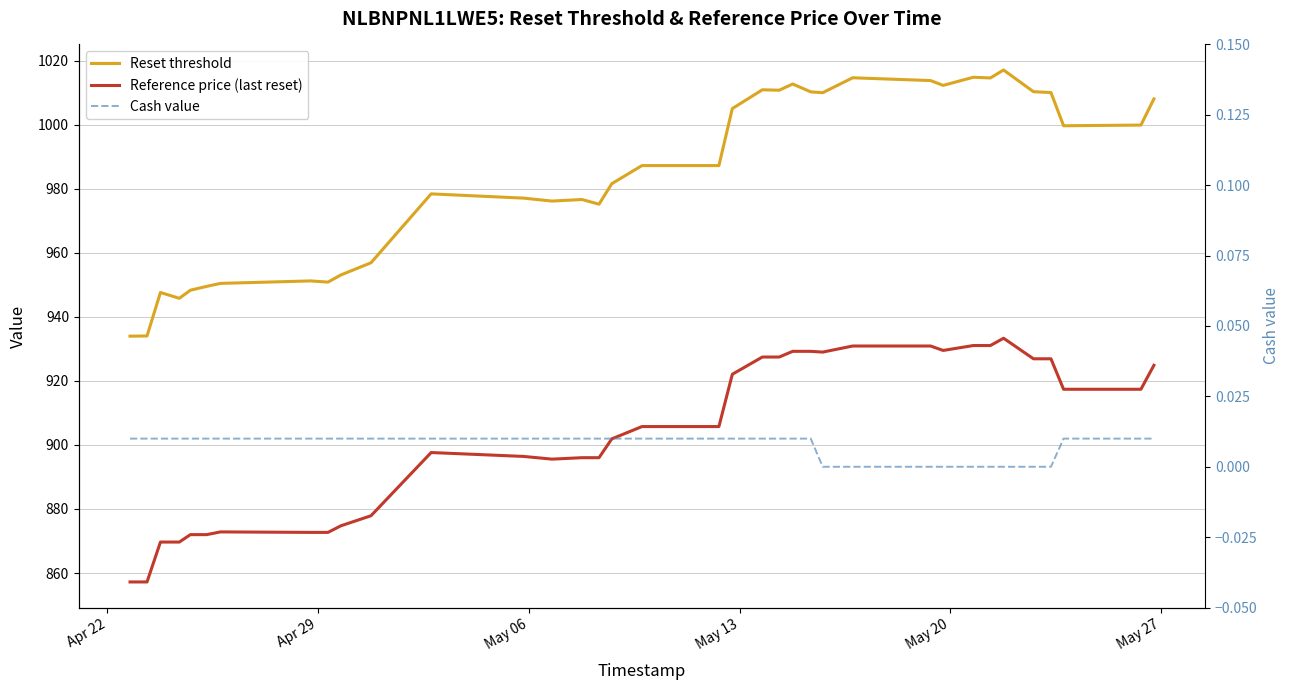

True or false: Cash value and Reference price (last reset) cross at least once.

False